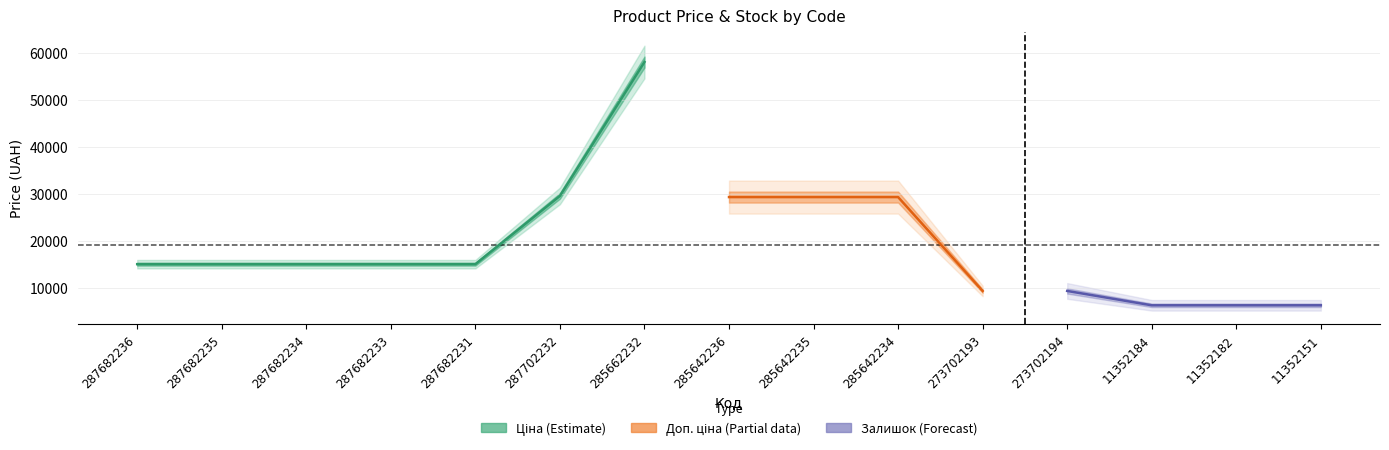

What is the label of the 5th point from the left?

287682231